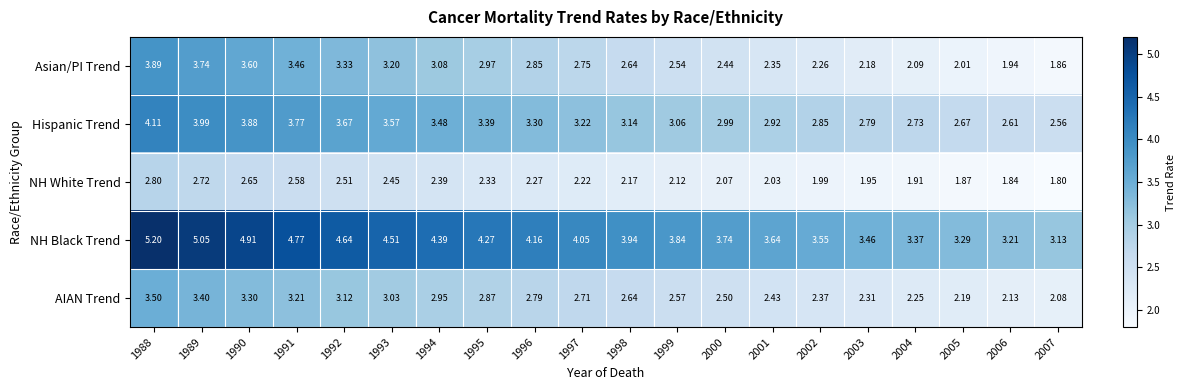

Which series has the largest total across all categories?

NH Black Trend